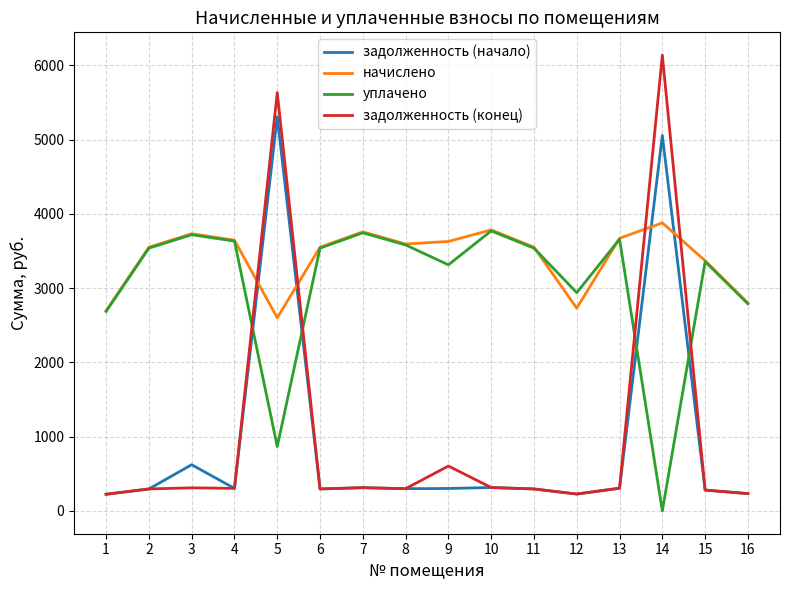

Which series has the largest total across all categories?

начислено